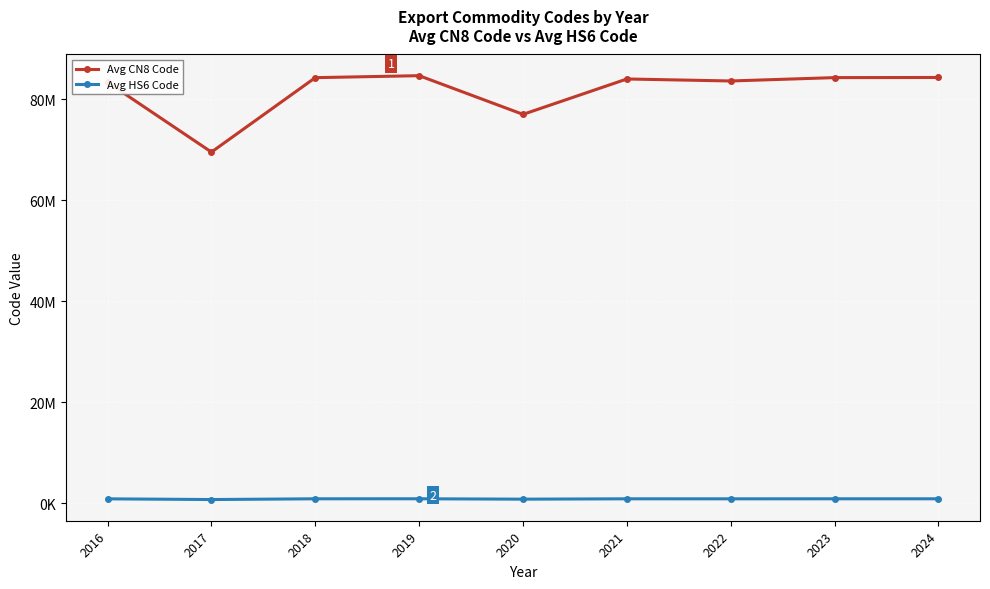

What is the difference between the maximum and minimum values in the Avg CN8 Code series?

15136370.0